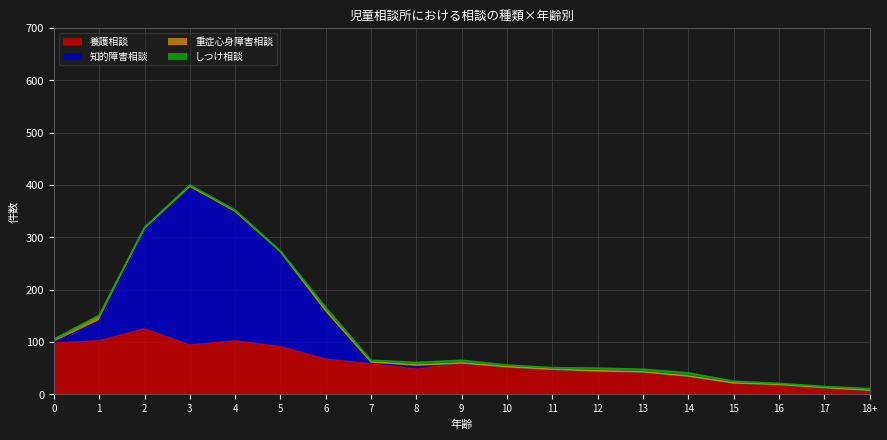

Reading left to right, extract all data points from this chart.

養護相談: 98	102	125	94	102	91	67	58	48	59	51	47	45	43	35	22	19	13	8
知的障害相談: 1	38	189	303	247	180	93	4	8	1	2	1	0	0	0	0	0	0	0
重症心身障害相談: 6	10	4	1	1	2	0	0	0	0	0	0	0	0	0	0	0	0	0
しつけ相談: 0	1	1	2	2	1	6	3	5	5	3	3	5	5	6	3	2	2	3